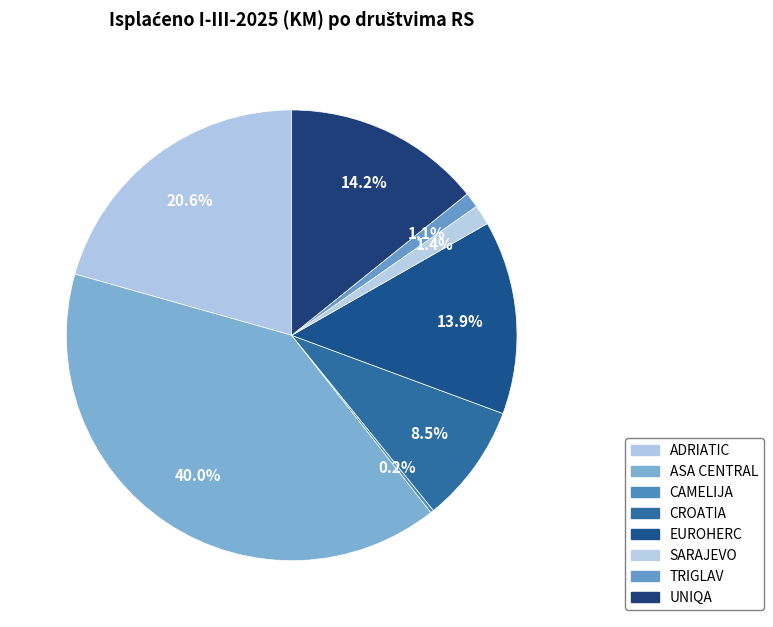

How many segments does this pie chart have?

8